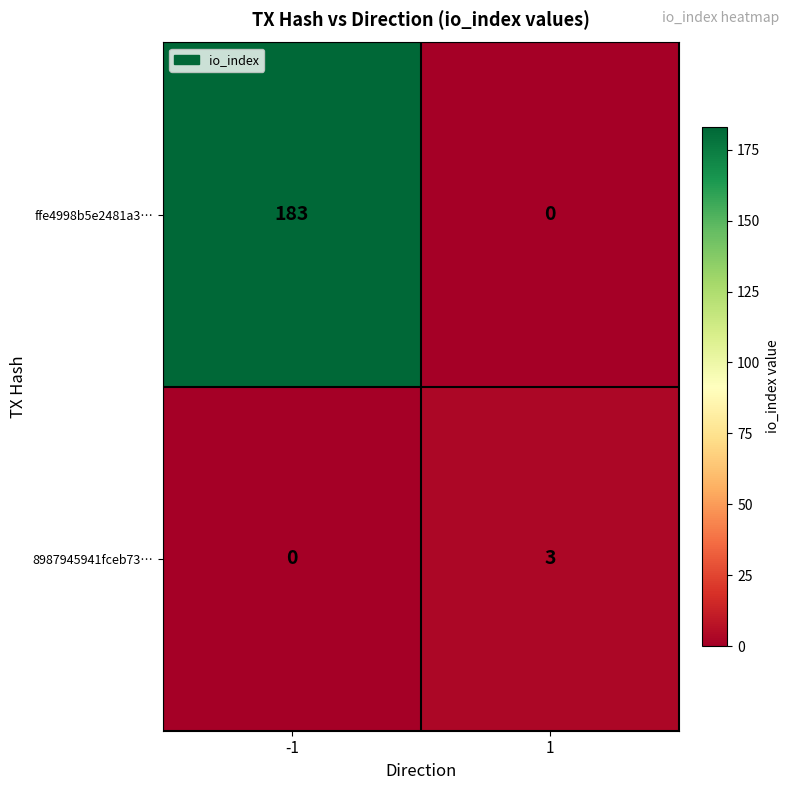

How many values in 8987945941fceb73… are above zero?

1